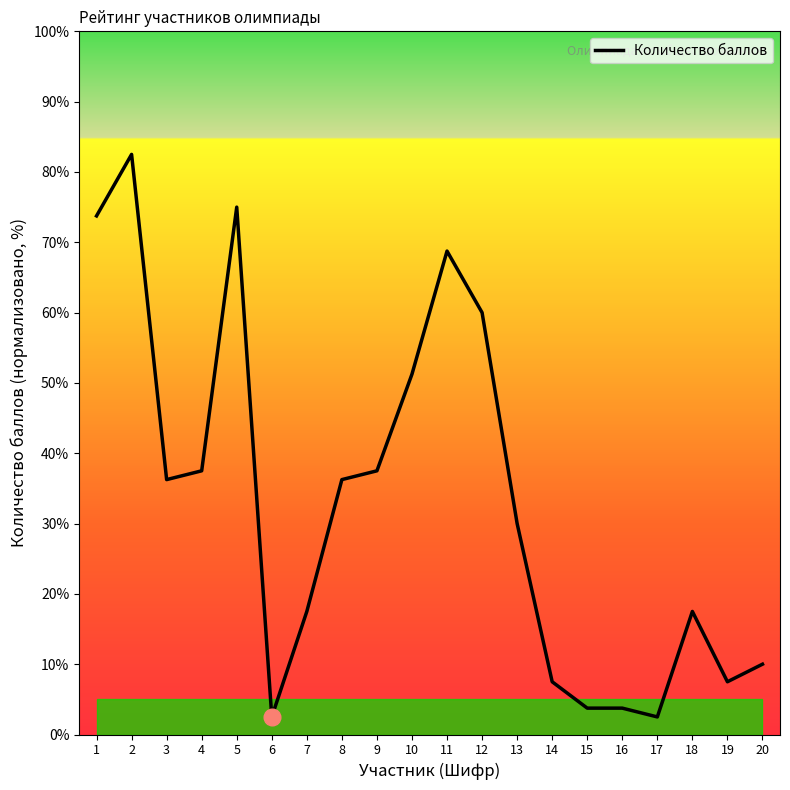

What is the maximum value shown in the chart?

82.5